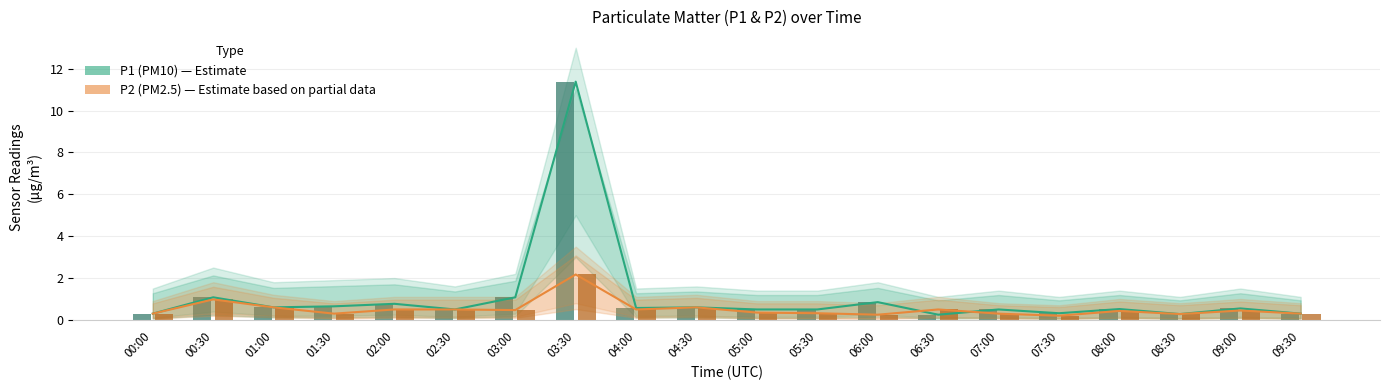

How many groups of bars are there?

20